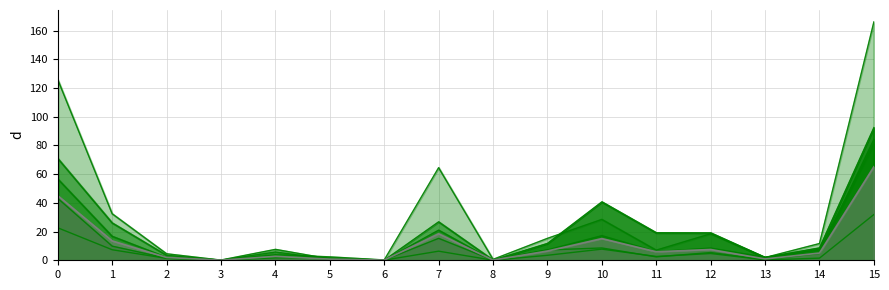

True or false: Arezzo SAU has more than 0 interior local peaks.

True